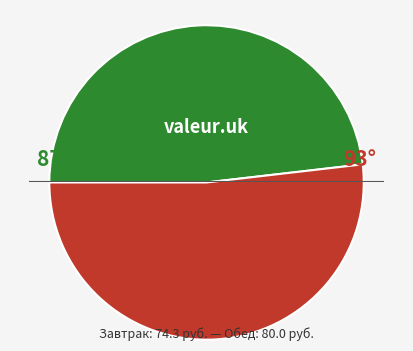

Does any single category account for the majority?

Yes